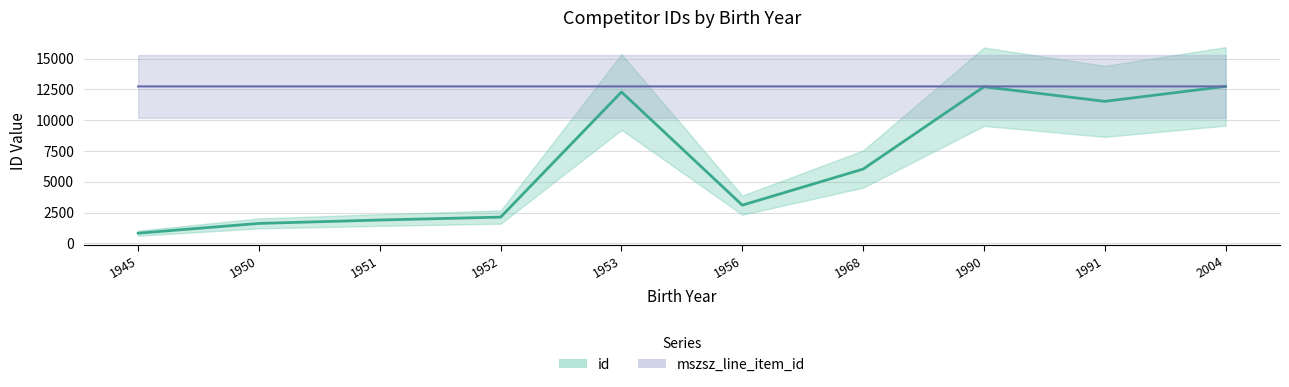

What is the average value of the id series?

6490.5